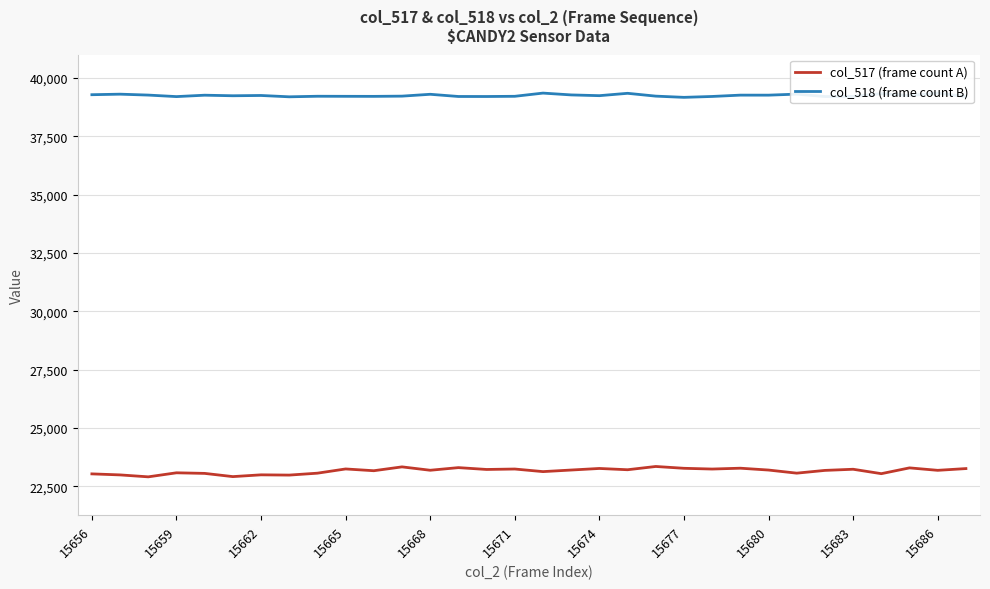

Which series has the widest spread of values?

col_517 (frame count A)